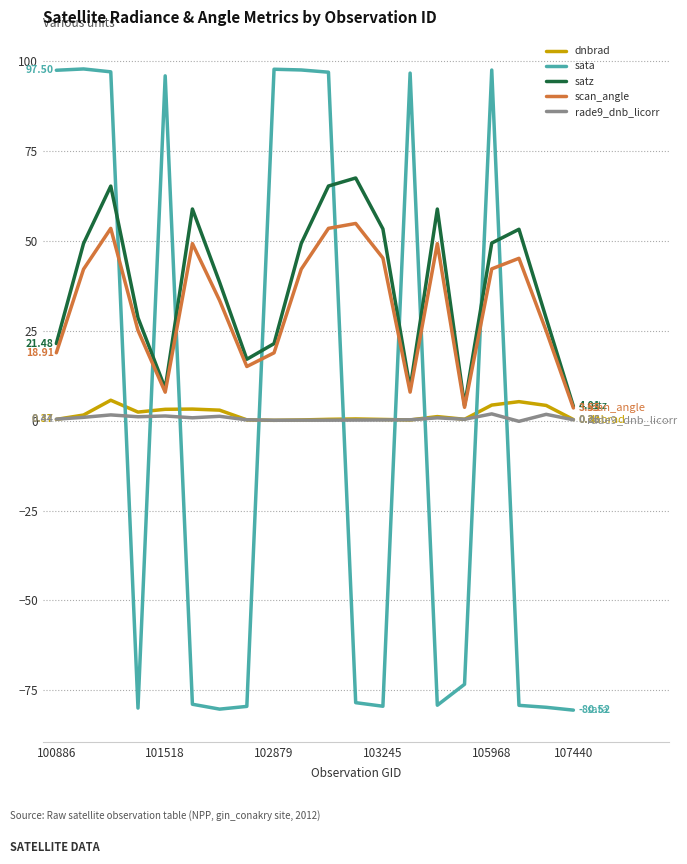

After their last crossing, which series has the higher values: scan_angle or sata?

scan_angle